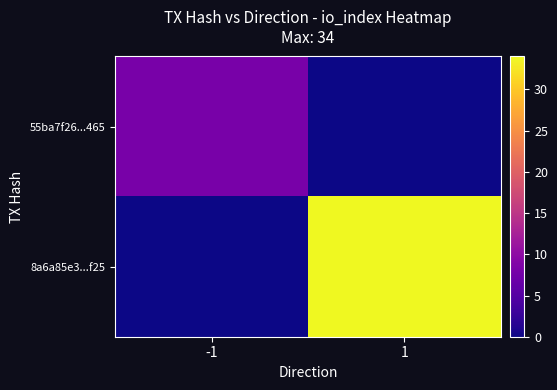

Rank the series by their maximum value, from highest to lowest.

8a6a85e3...f25, 55ba7f26...465